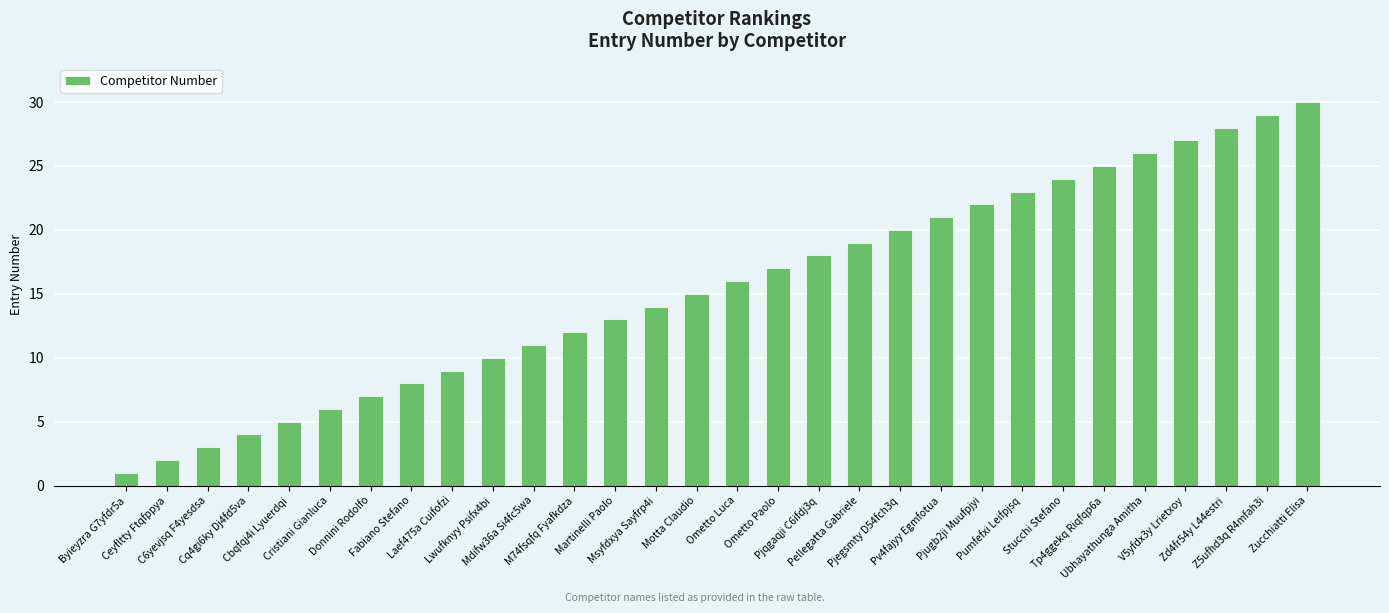

What is the value of the 27th bar from the left?

27